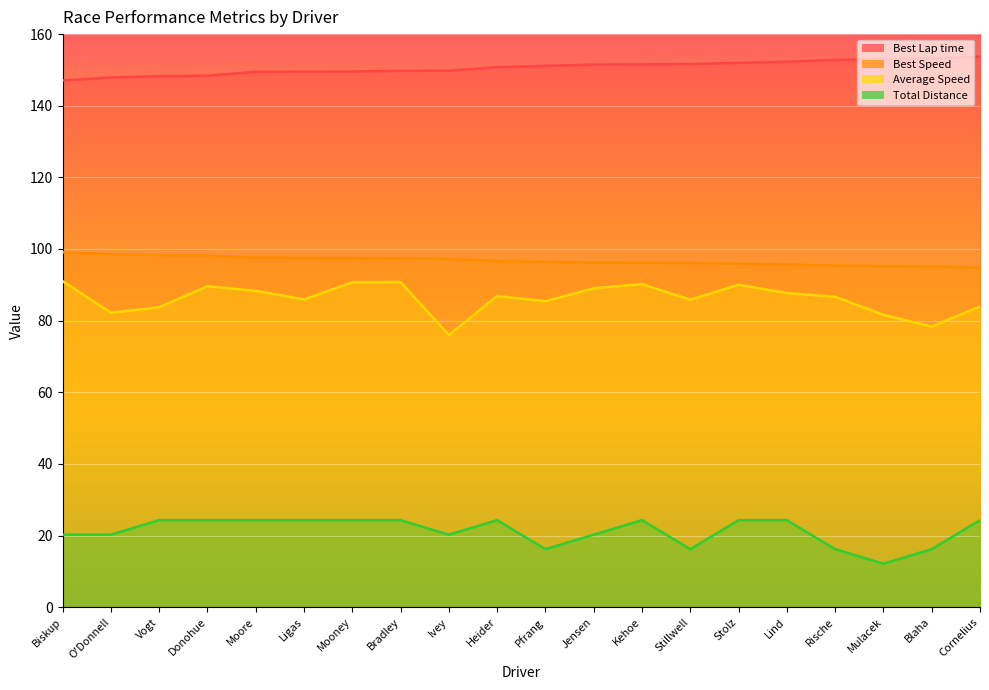

The value of Best Speed at Jensen is 96.2. True or false?

True